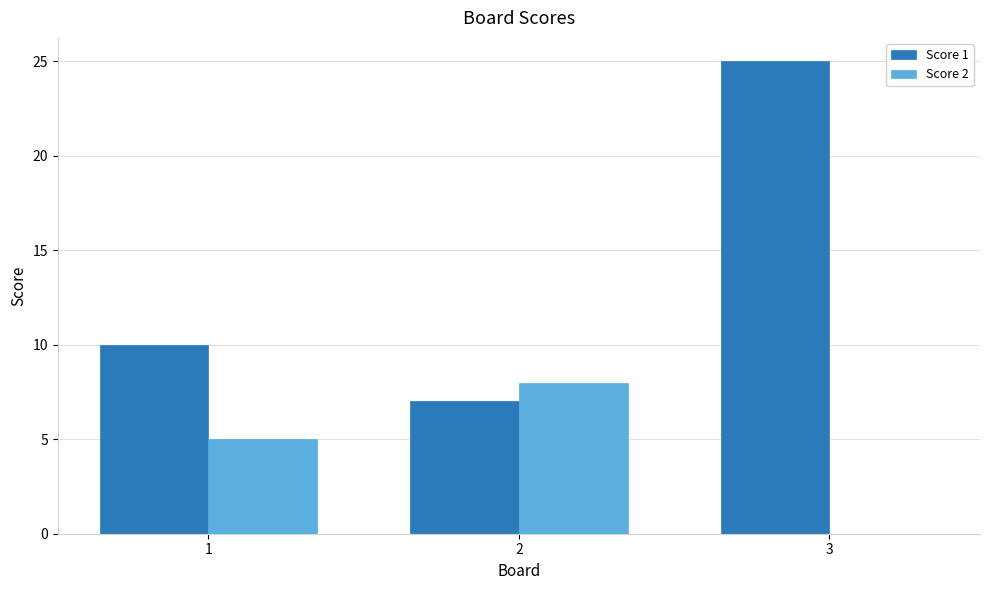

At which category is the sum across all series the highest?

3